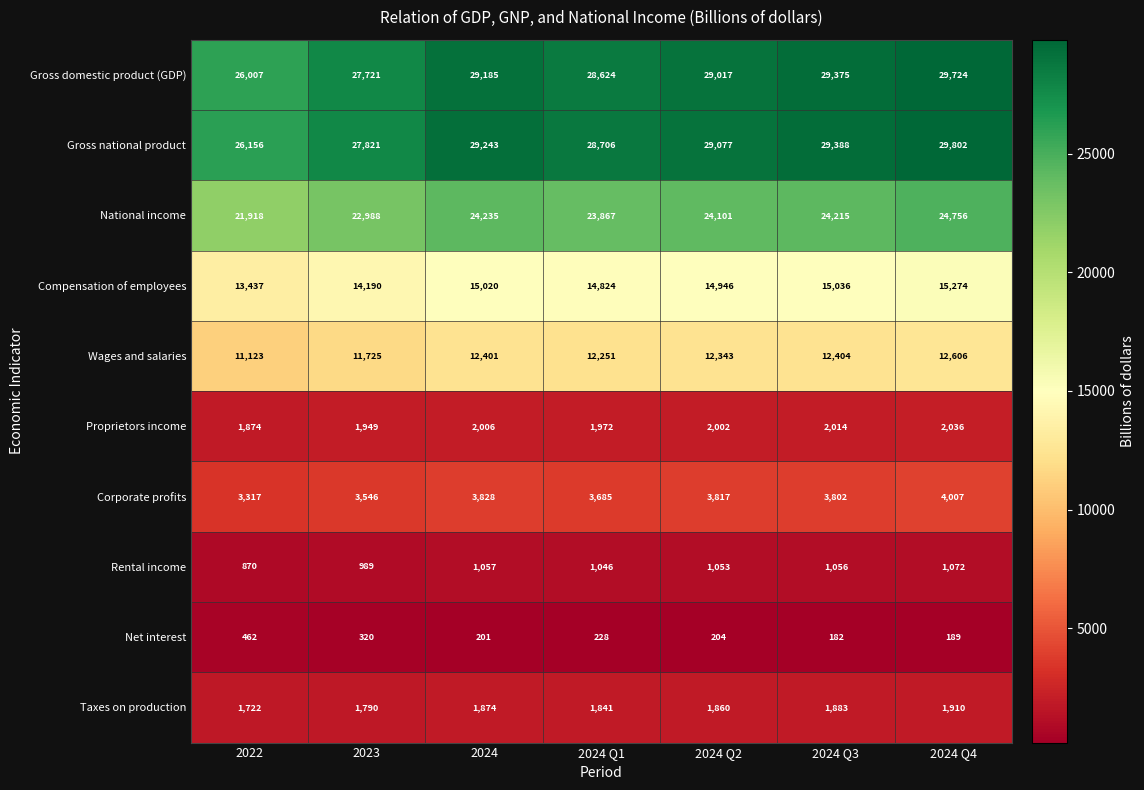

What is the greatest value displayed?

29802